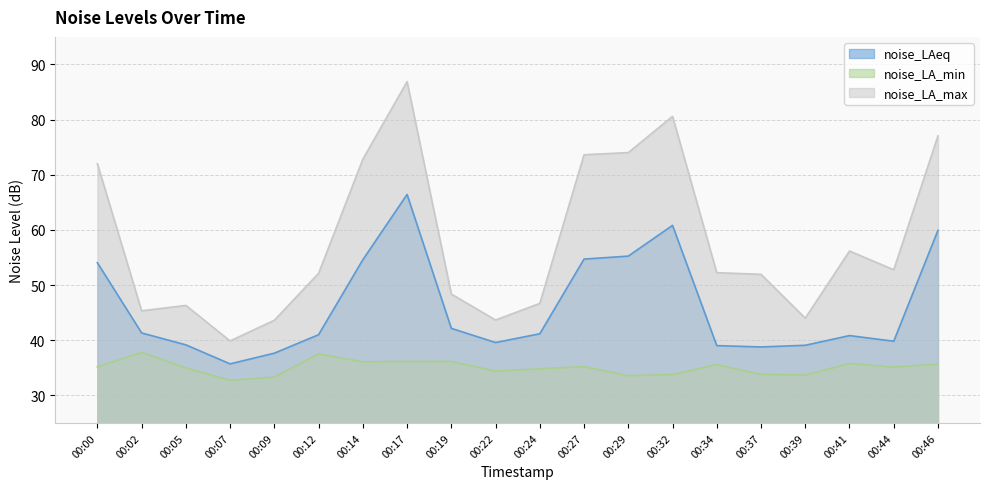

How many data points does each series have?

20